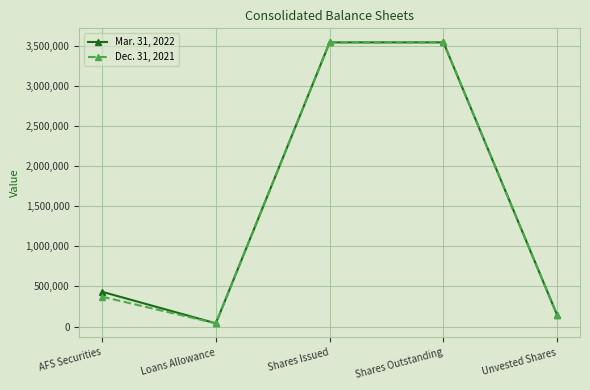

What is the minimum value shown in the chart?

39768